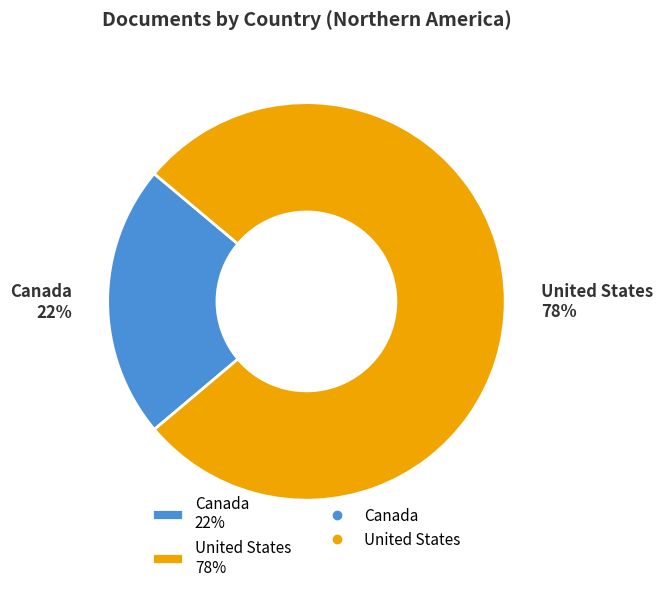

True or false: Canada accounts for 30% of the total.

False